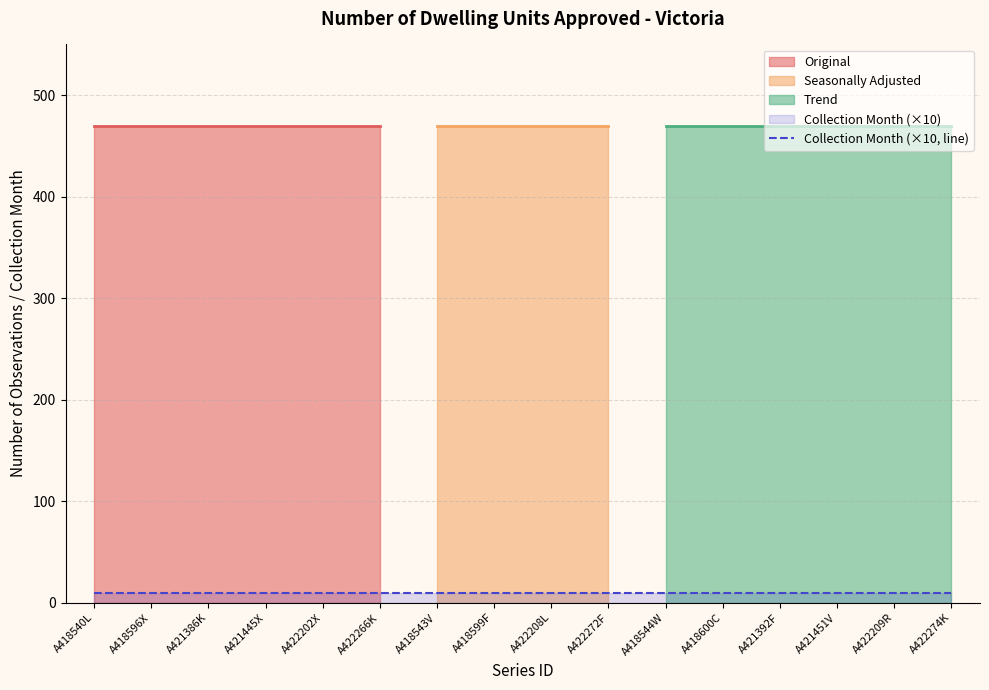

True or false: Collection Month has a value of 0 at A421445X.

False